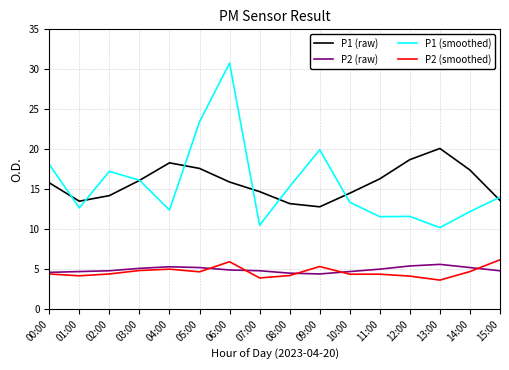

Is it true that P2 (raw) equals 7.1 at 09:00?

False